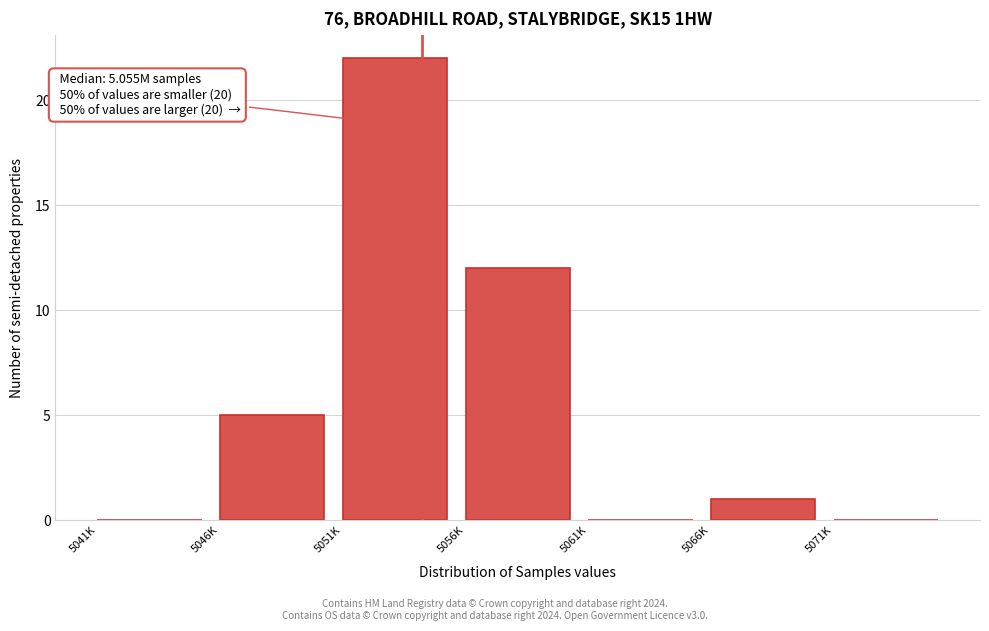

Reading left to right, transcribe all the data shown in this chart.

5041K=0	5046K=5	5051K=22	5056K=12	5061K=0	5066K=1	5071K=0